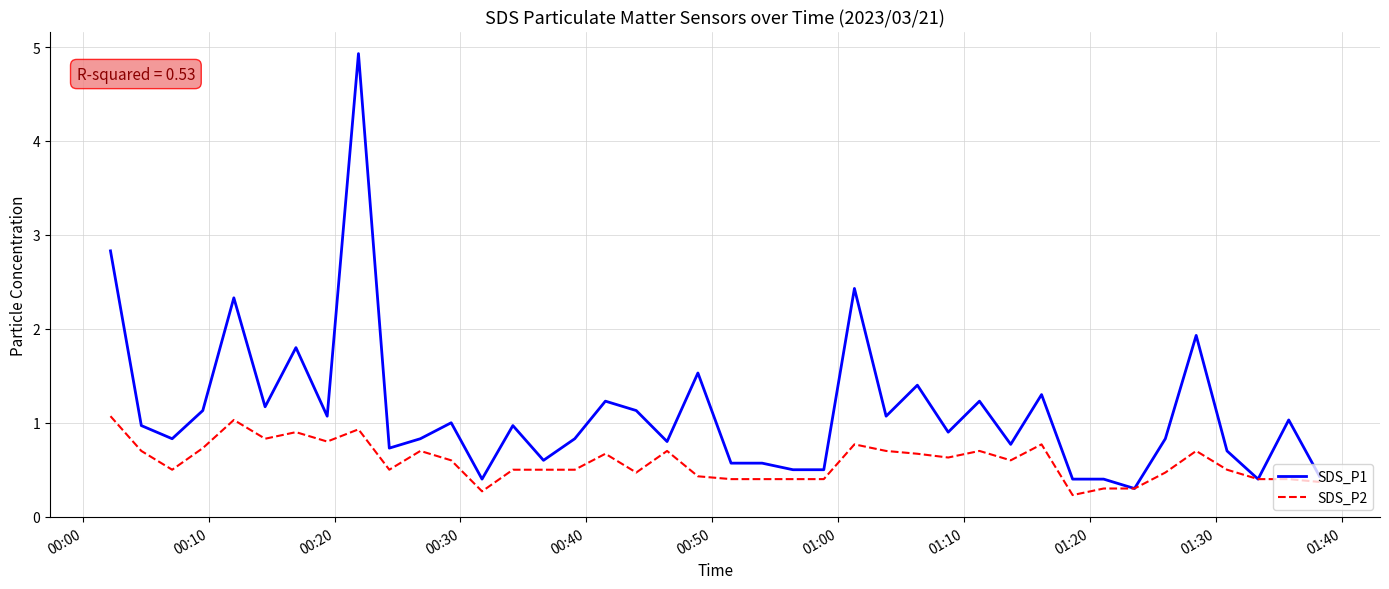

What is the lowest value of the SDS_P1 series?

0.3